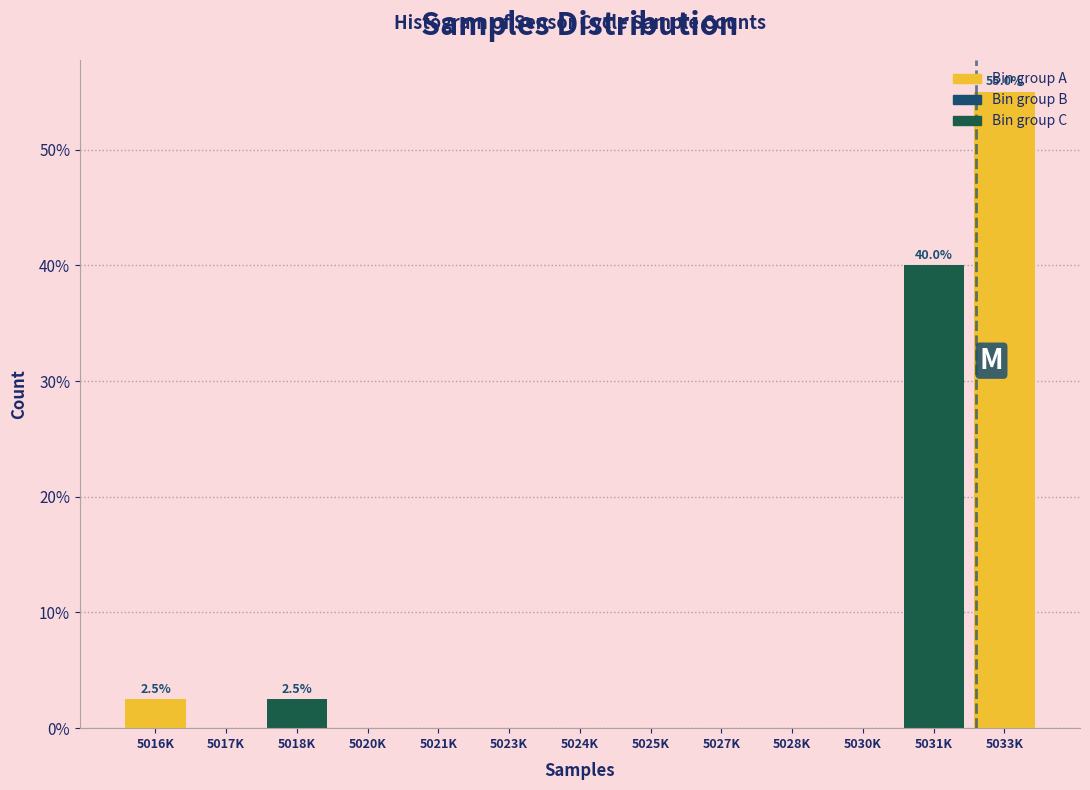

What is the change in value from 5018K to 5027K?

-2.5